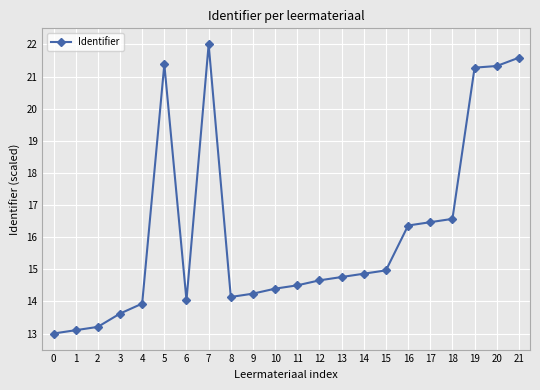

What is the value of the 22nd point from the left?

21.6